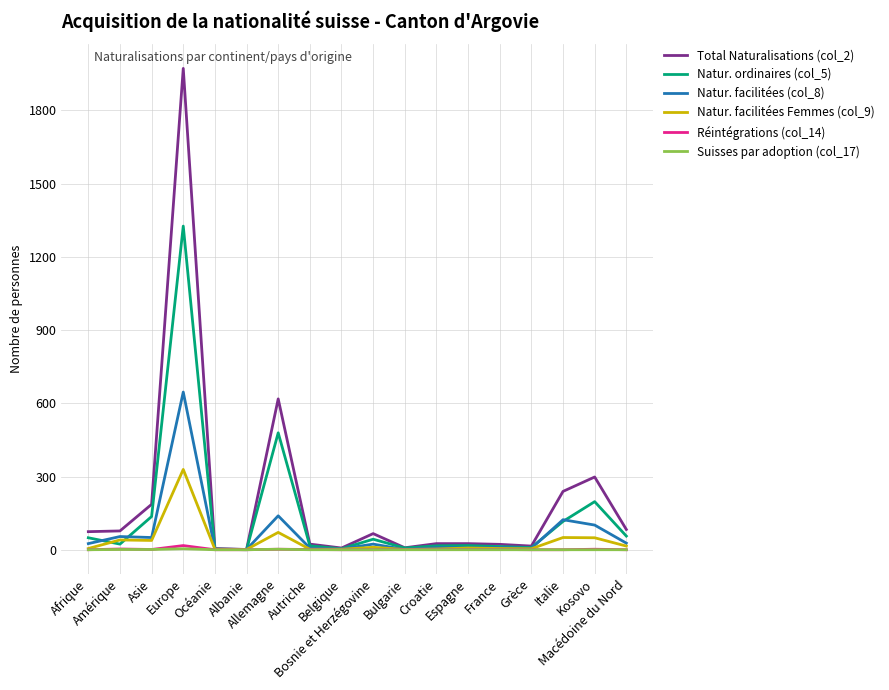

What is the greatest value displayed?

1972